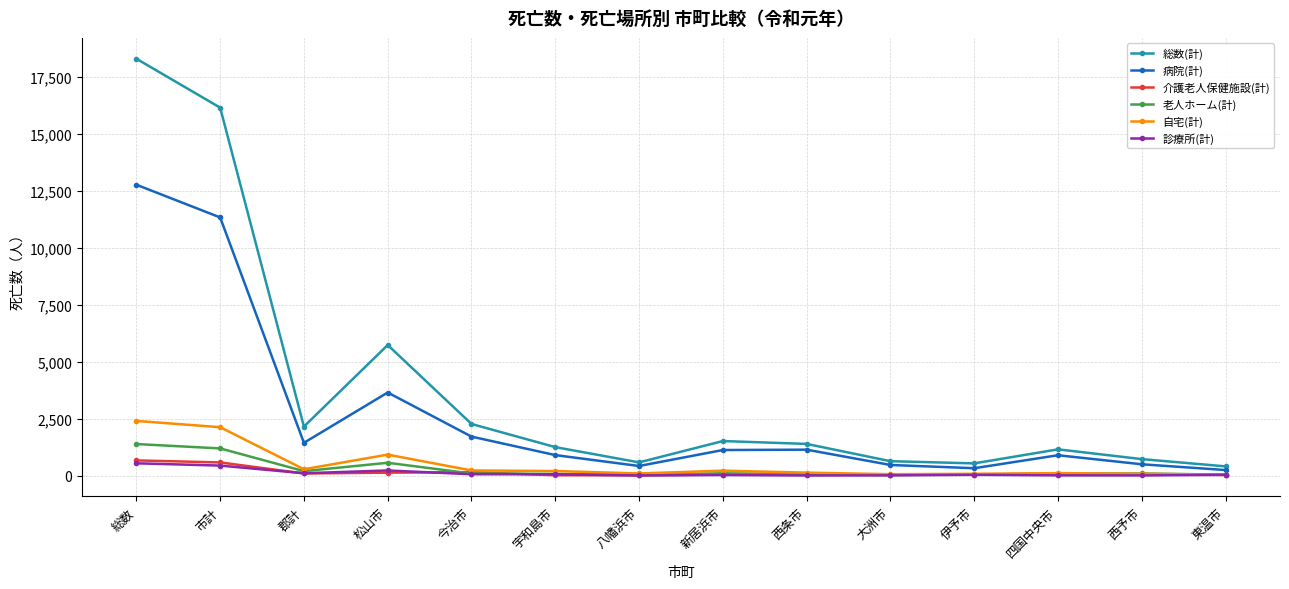

Is it true that 総数(計) equals 1246 at 宇和島市?

True